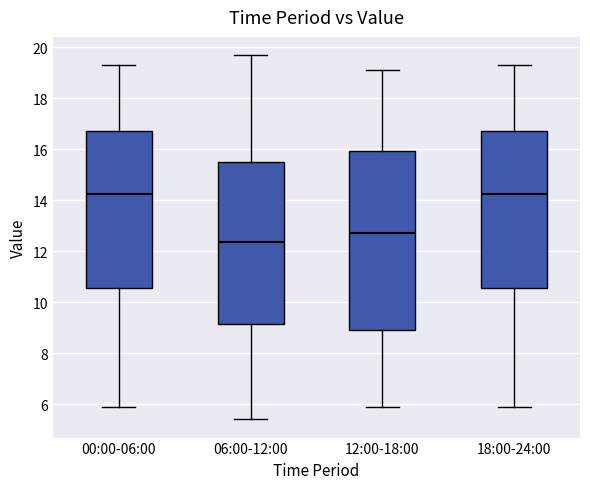

Where does the median line of the box for 12:00-18:00 sit on the y-axis? The values are not printed on the chart, so give them approximately, as read against the axis.

12.8